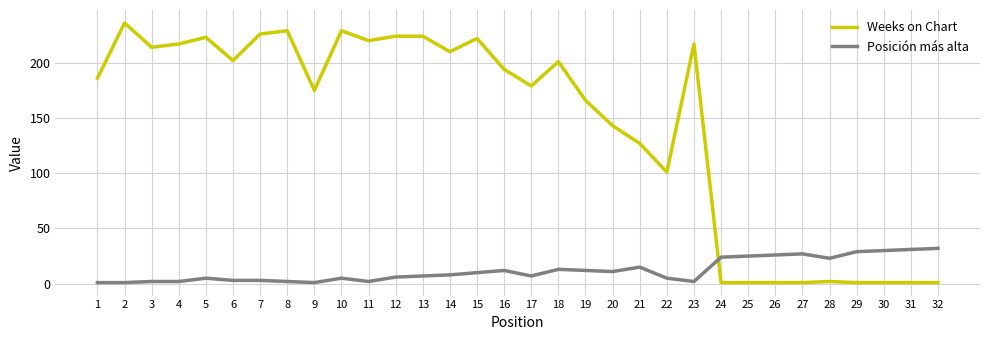

What is the difference between the maximum and minimum values in the Weeks on Chart series?

235